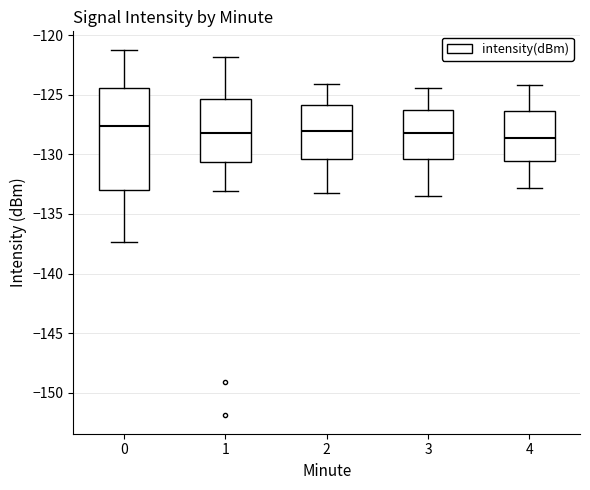

Where does the upper whisker of the box at x = 1 end on the y-axis? The values are not printed on the chart, so give them approximately, as read against the axis.

-122.0